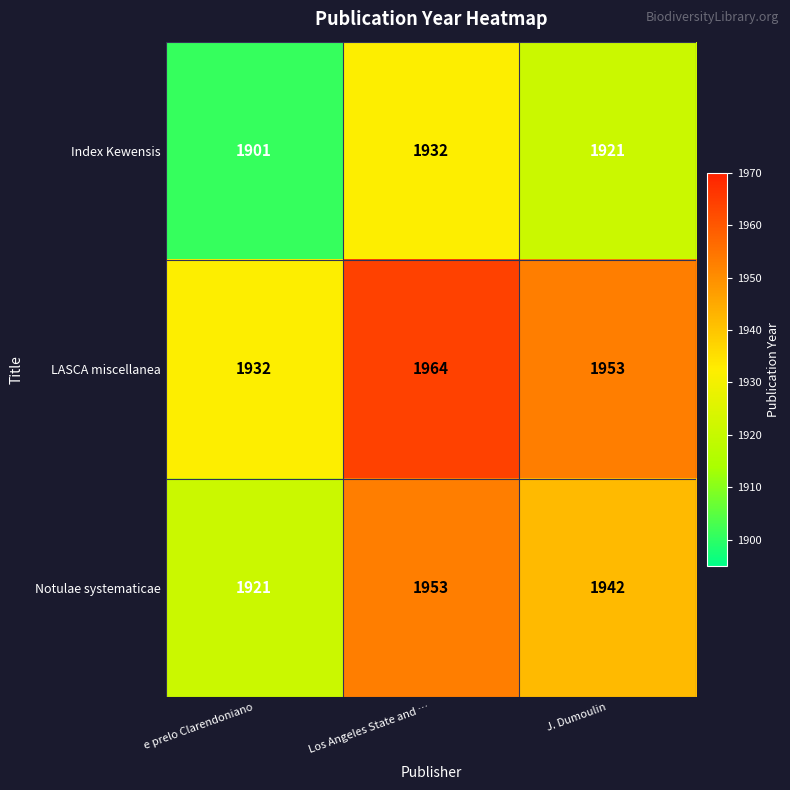

What is the difference between the Notulae systematicae values at J. Dumoulin and e prelo Clarendoniano?

21